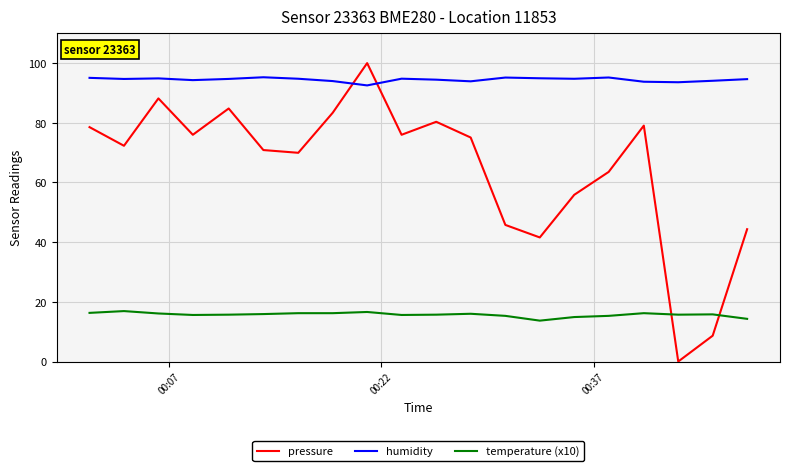

Which series ends up on top after the final intersection of humidity and pressure?

humidity